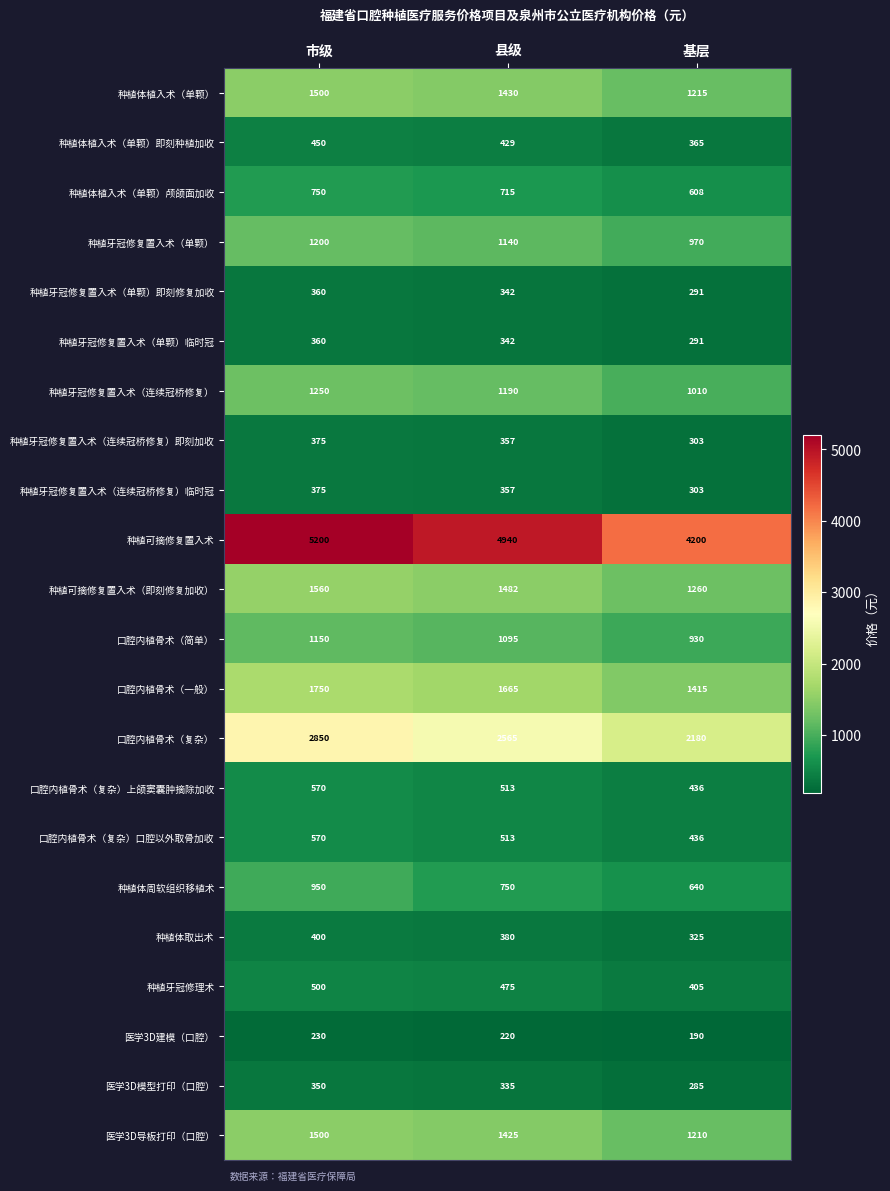

True or false: 种植体植入术（单颗） has a value of 2271 at 市级.

False